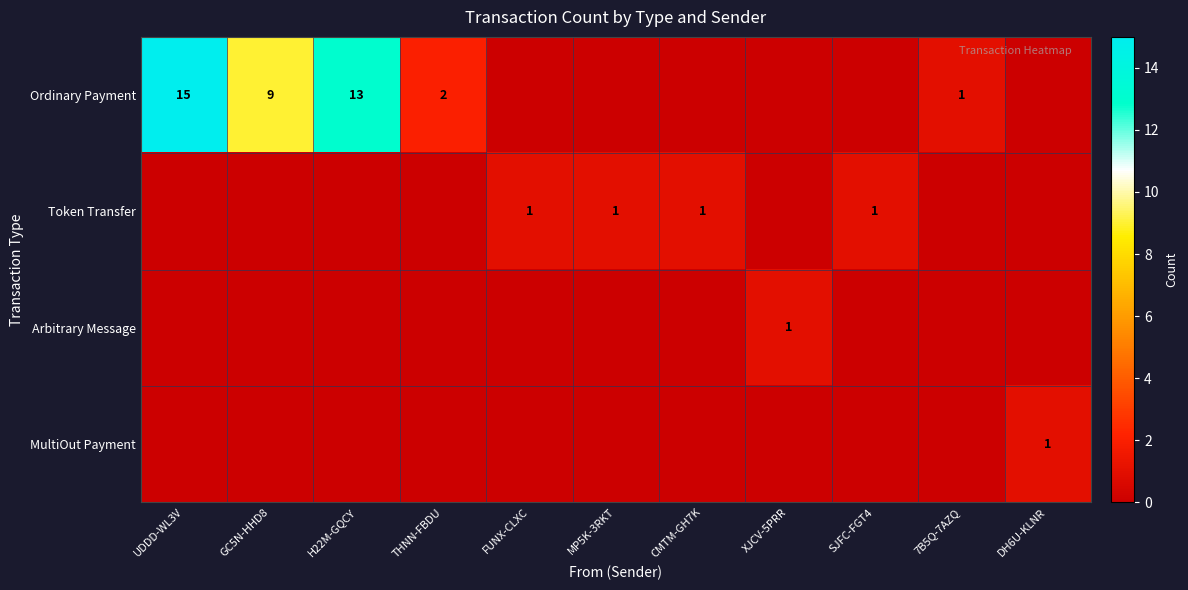

Is the value of Ordinary Payment at UDDD-WL3V greater than the value of Arbitrary Message at XJCV-5PRR?

Yes